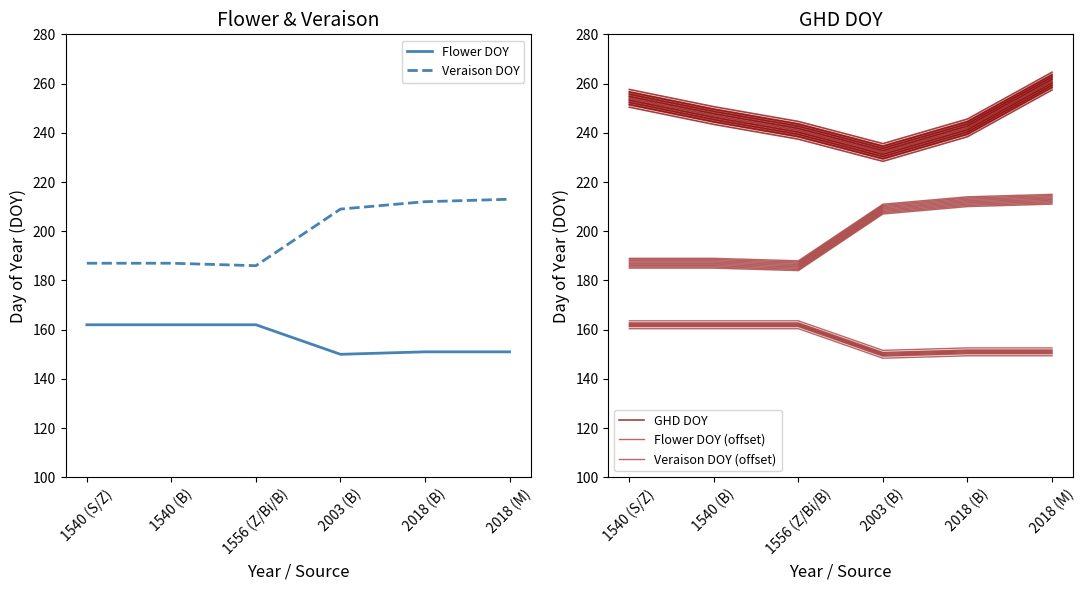

Which category has the highest value across all series?

2018 (M)